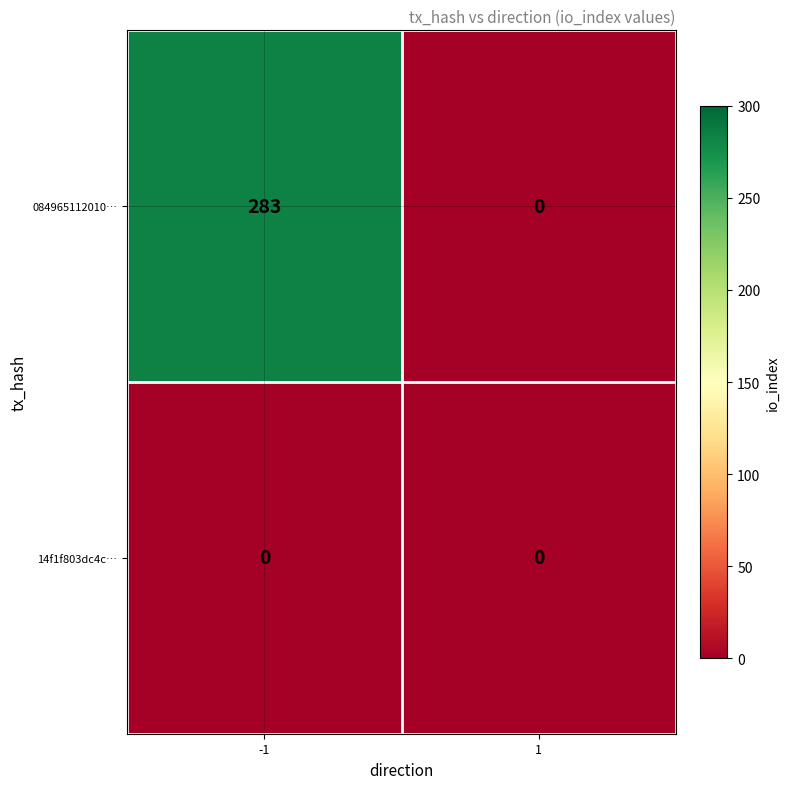

Count the number of categories in the chart.

2